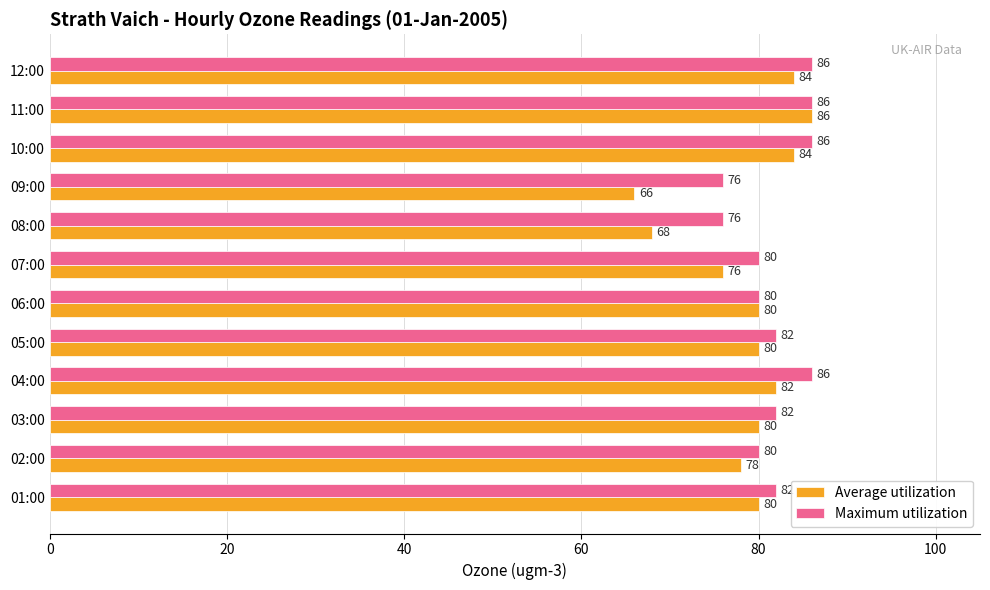

What is the average value of the Average utilization series?

79